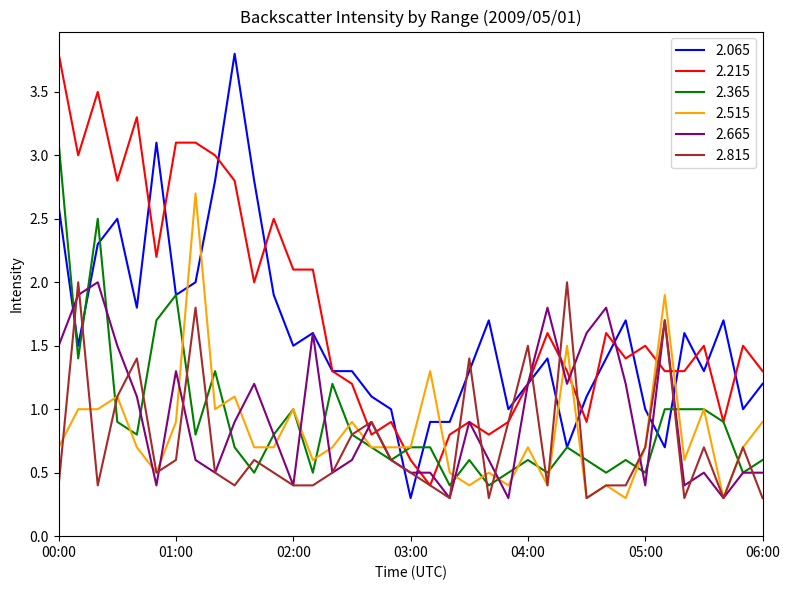

How many lines are shown in the chart?

6